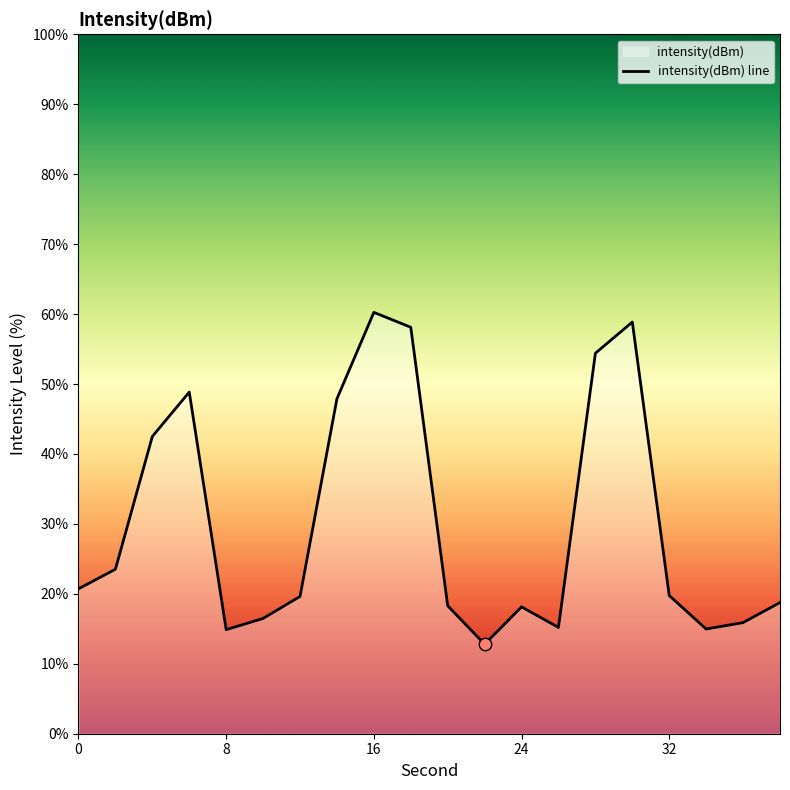

What is the minimum value shown in the chart?

12.8